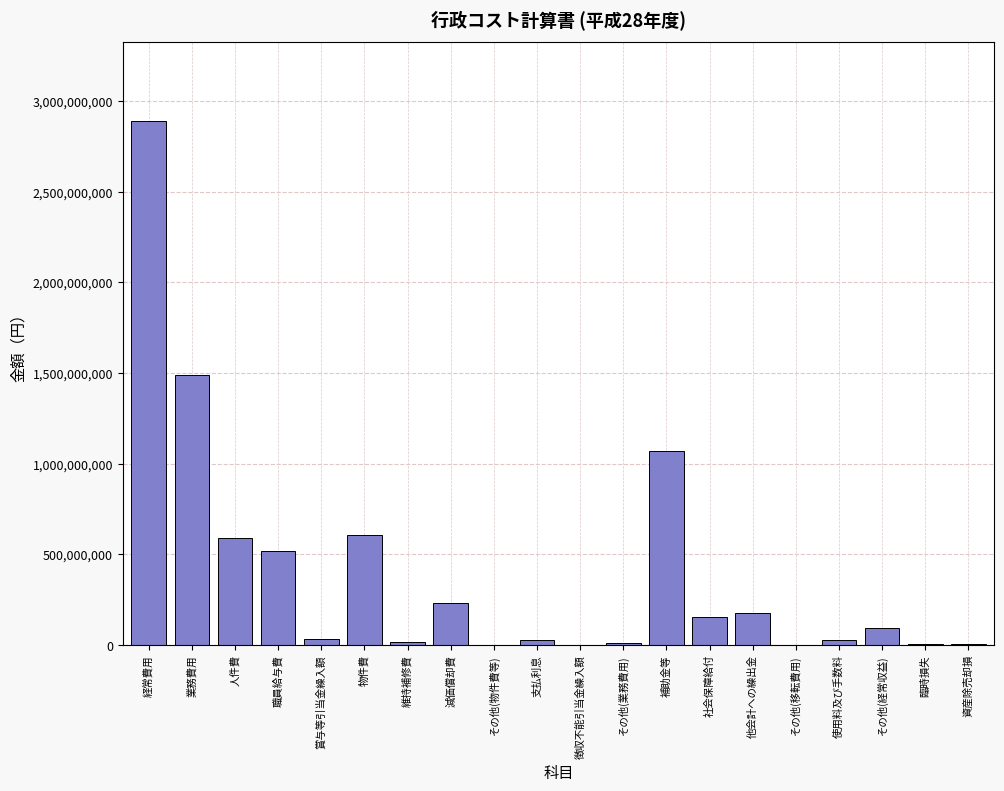

What is the greatest value displayed?

2891475954